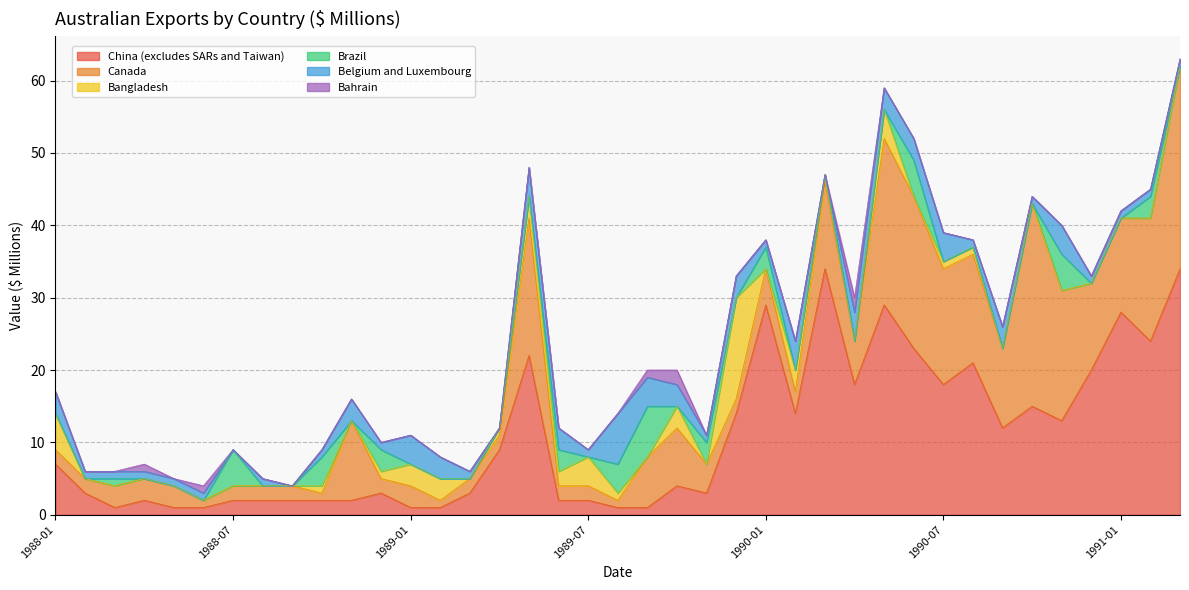

After their last crossing, which series has the higher values: Belgium and Luxembourg or Canada?

Canada